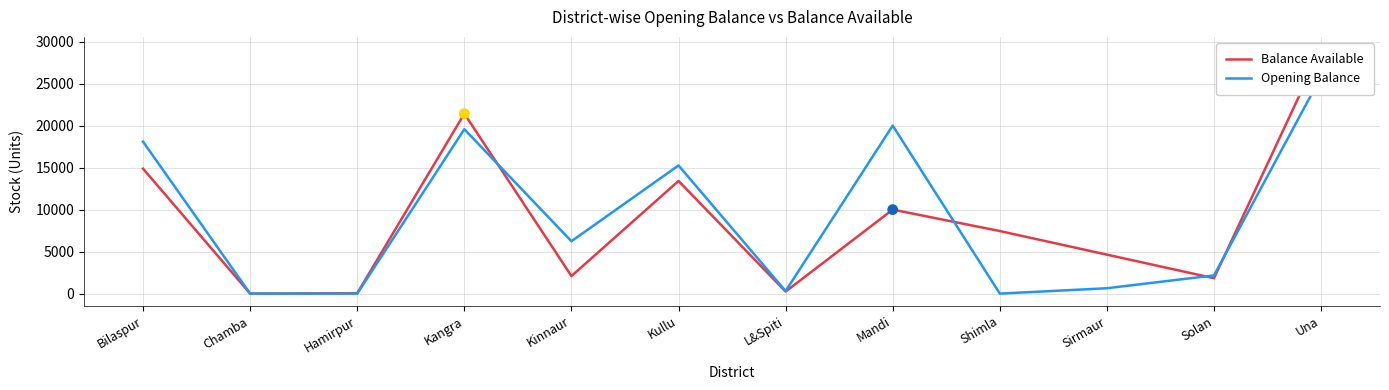

At which category is the sum across all series the highest?

Una